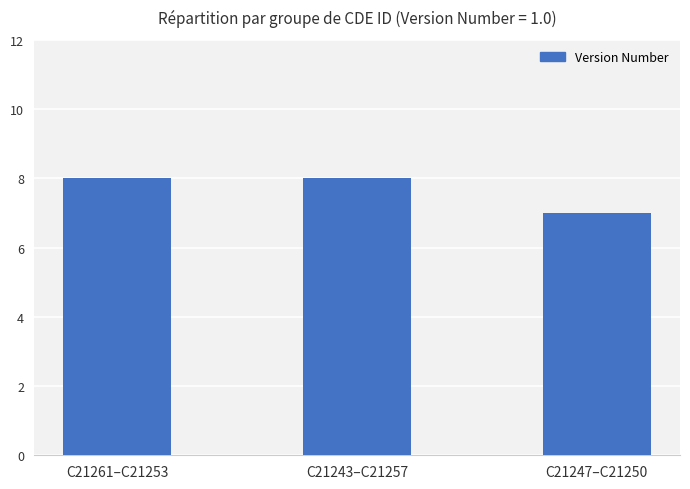

Does the chart contain stacked bars?

No